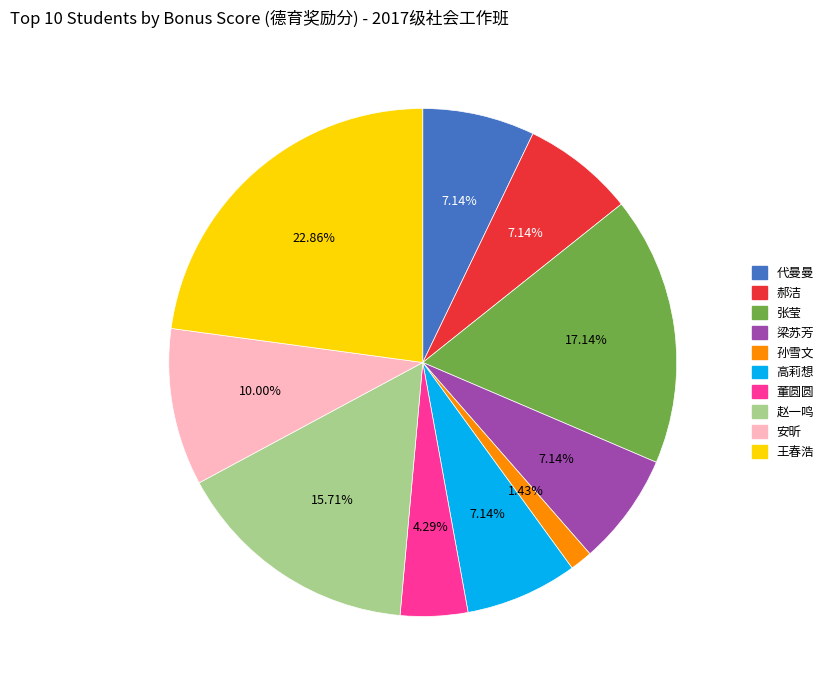

Which has a higher value, 张莹 or 王春浩?

王春浩